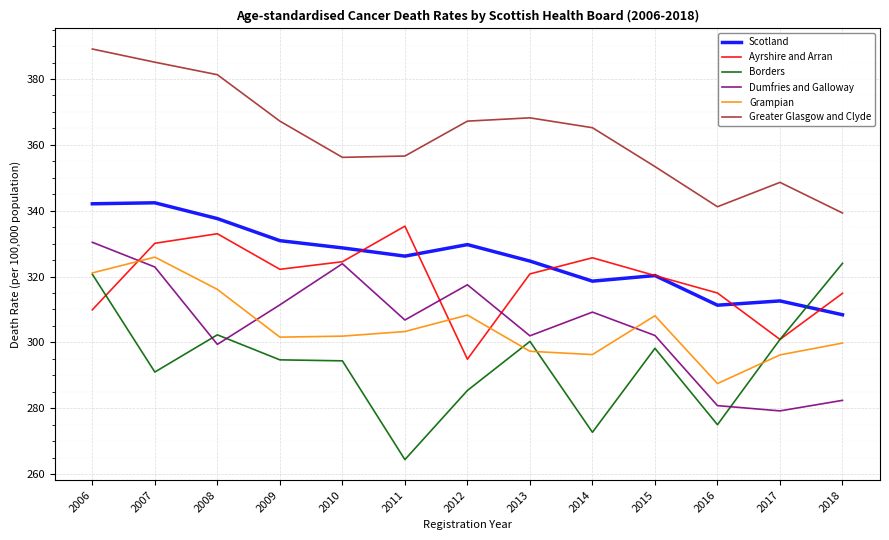

What is the difference between the maximum and second lowest values in the Scotland series?

31.1